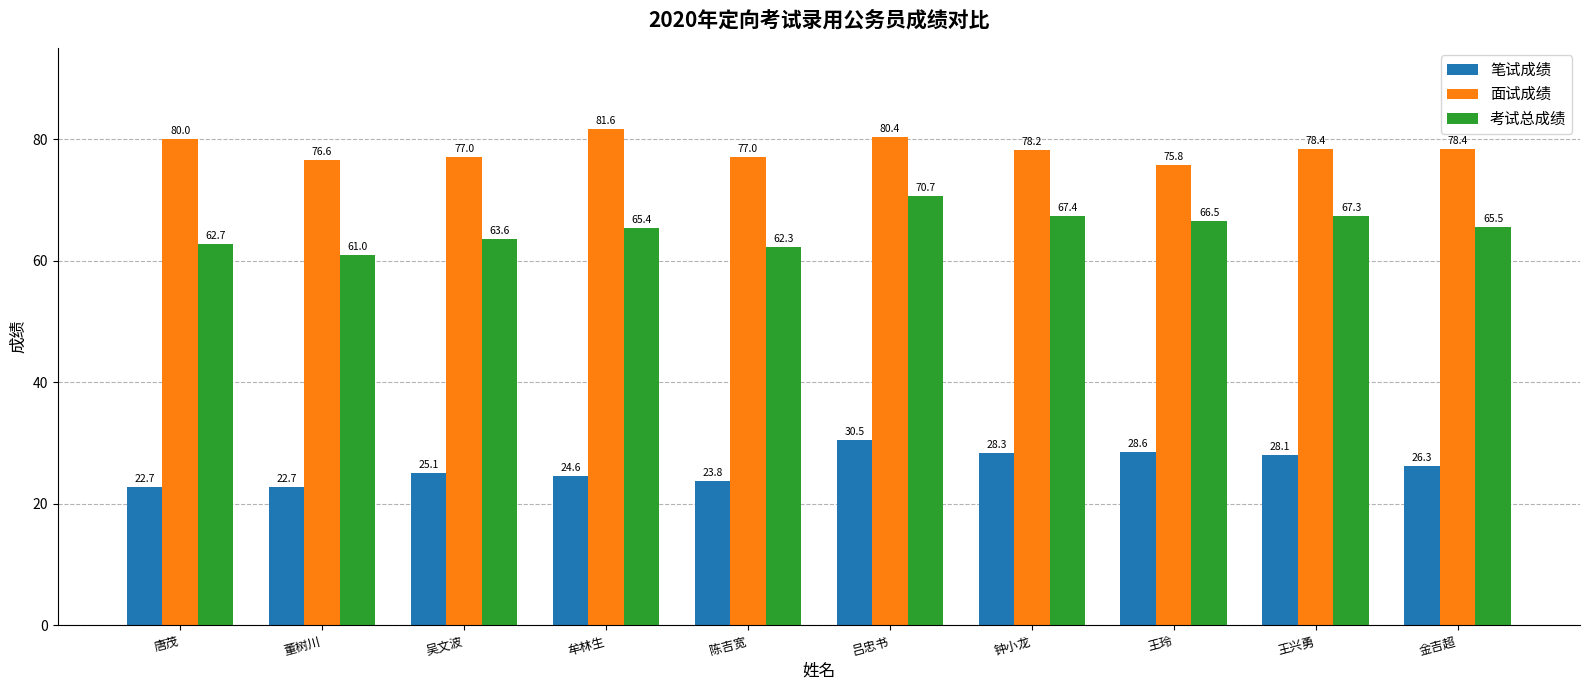

Rank the series by their maximum value, from lowest to highest.

笔试成绩, 考试总成绩, 面试成绩